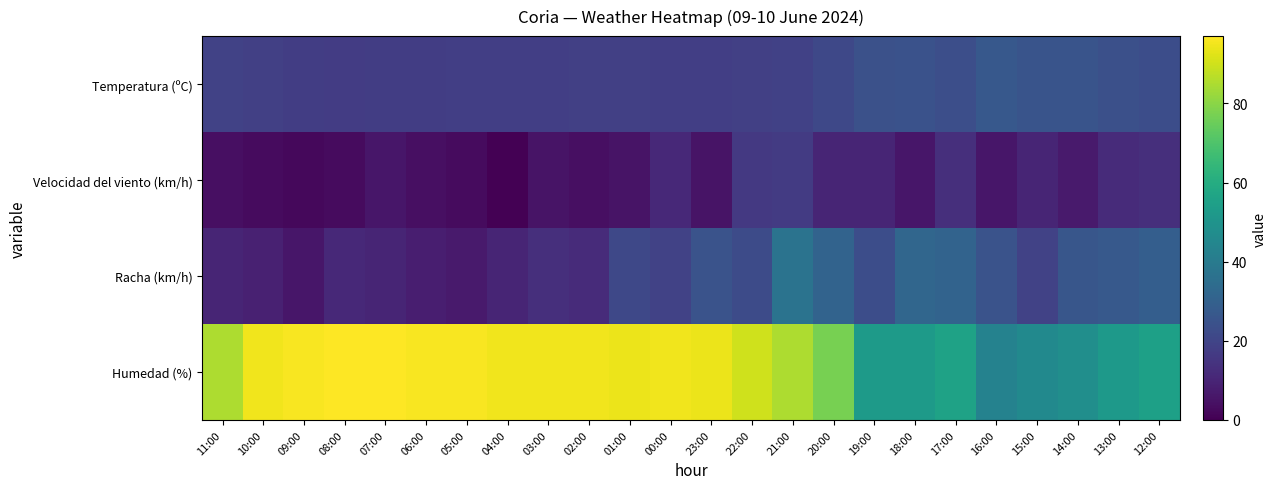

Reading left to right, what are all the values shown in this chart?

Temperatura (ºC): 11:00=19.2	10:00=18.2	09:00=17.7	08:00=17.4	07:00=17.6	06:00=17.5	05:00=17.9	04:00=17.9	03:00=17.9	02:00=18.3	01:00=18.3	00:00=18.0	23:00=18.1	22:00=18.4	21:00=18.8	20:00=20.9	19:00=24.0	18:00=24.3	17:00=23.3	16:00=26.8	15:00=25.3	14:00=25.1	13:00=23.6	12:00=22.9
Velocidad del viento (km/h): 11:00=4.0	10:00=3.0	09:00=2.0	08:00=3.0	07:00=6.0	06:00=4.0	05:00=3.0	04:00=0.0	03:00=5.0	02:00=4.0	01:00=5.0	00:00=11.0	23:00=5.0	22:00=16.0	21:00=17.0	20:00=10.0	19:00=10.0	18:00=6.0	17:00=13.0	16:00=6.0	15:00=10.0	14:00=7.0	13:00=12.0	12:00=13.0
Racha (km/h): 11:00=10.0	10:00=9.0	09:00=6.0	08:00=11.0	07:00=10.0	06:00=8.0	05:00=7.0	04:00=10.0	03:00=13.0	02:00=12.0	01:00=21.0	00:00=19.0	23:00=25.0	22:00=22.0	21:00=37.0	20:00=31.0	19:00=23.0	18:00=32.0	17:00=31.0	16:00=25.0	15:00=19.0	14:00=26.0	13:00=27.0	12:00=29.0
Humedad (%): 11:00=85.0	10:00=95.0	09:00=96.0	08:00=97.0	07:00=97.0	06:00=96.0	05:00=96.0	04:00=95.0	03:00=95.0	02:00=95.0	01:00=94.0	00:00=95.0	23:00=94.0	22:00=90.0	21:00=85.0	20:00=77.0	19:00=53.0	18:00=53.0	17:00=56.0	16:00=43.0	15:00=46.0	14:00=48.0	13:00=52.0	12:00=55.0